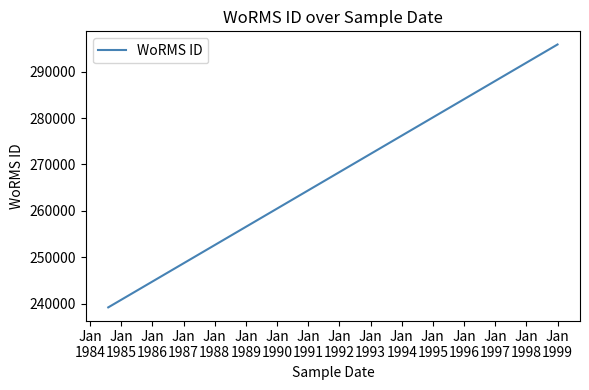

Count the number of categories in the chart.

3